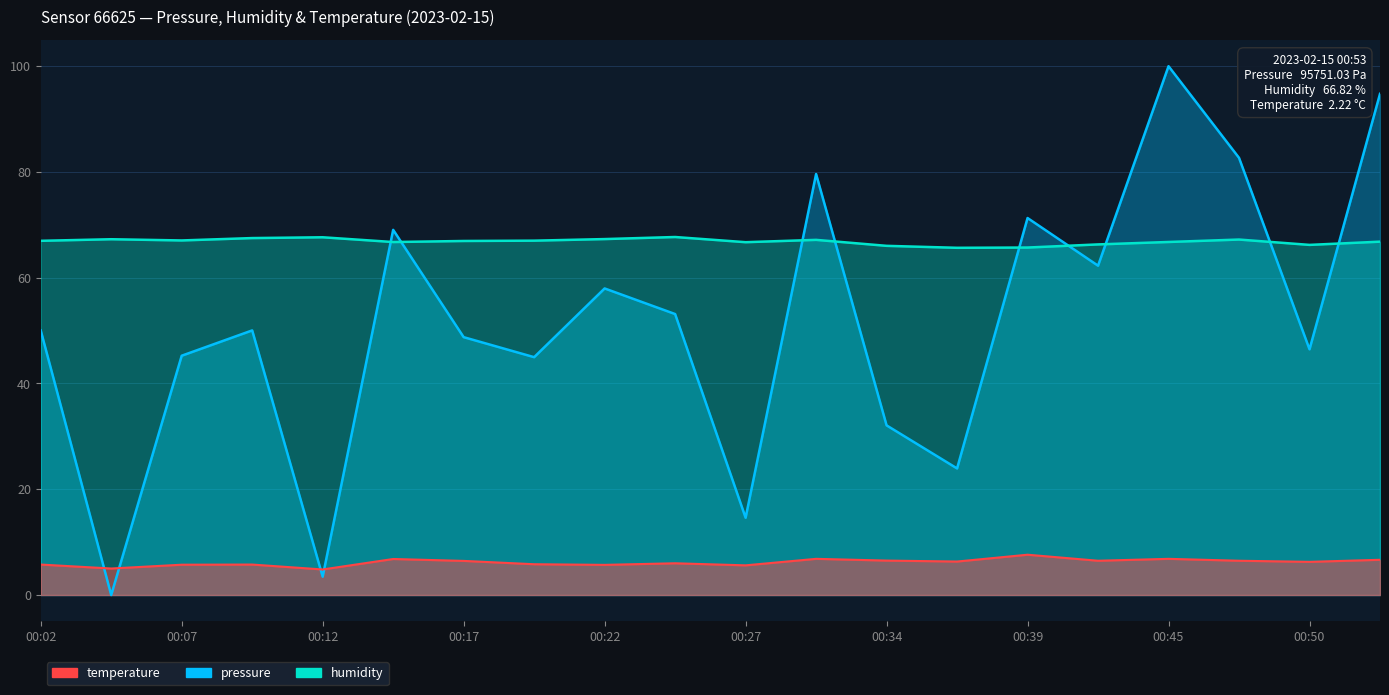

What position from the left is 13?

14